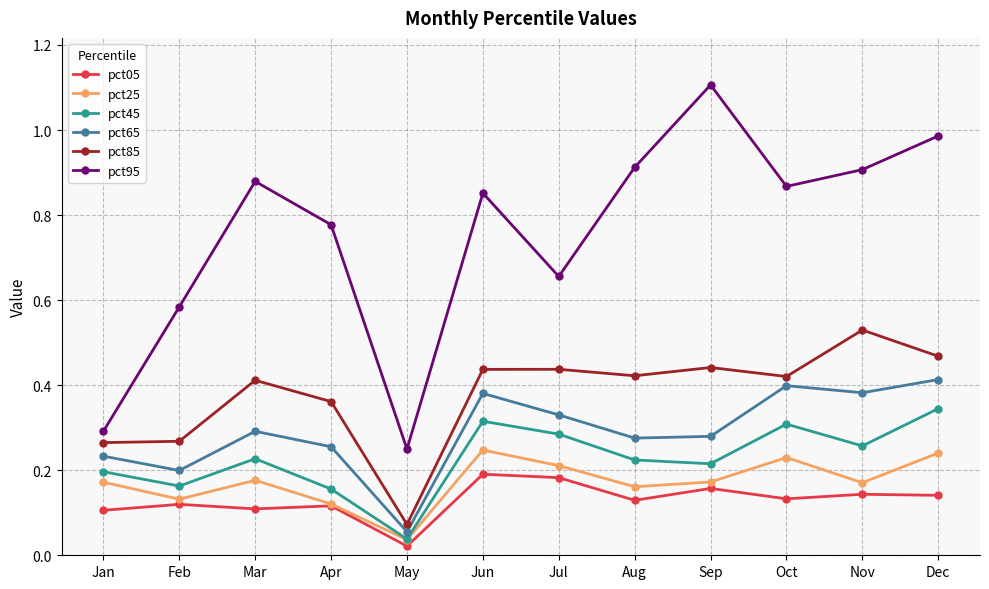

How many lines are shown in the chart?

6